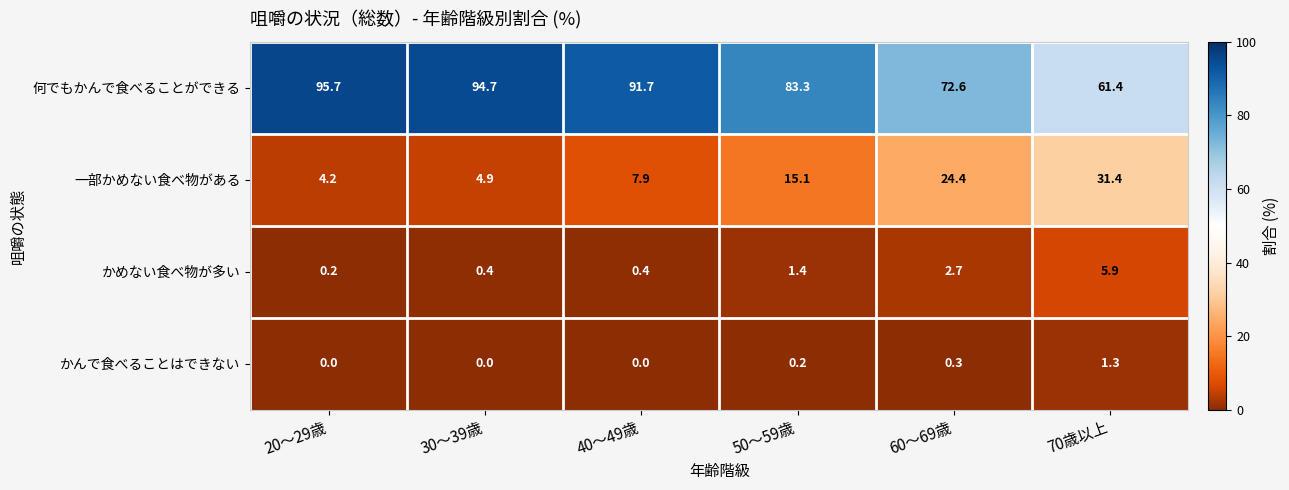

Reading right to left, list all the values displayed in this chart.

何でもかんで食べることができる: 61.4	72.6	83.3	91.7	94.7	95.7
一部かめない食べ物がある: 31.4	24.4	15.1	7.9	4.9	4.2
かめない食べ物が多い: 5.9	2.7	1.4	0.4	0.4	0.2
かんで食べることはできない: 1.3	0.3	0.2	0.0	0.0	0.0